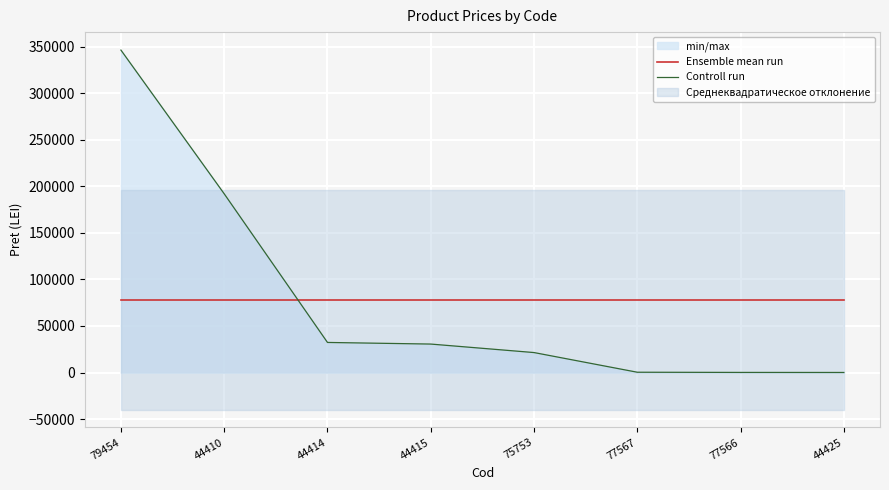

True or false: Controll run and Ensemble mean run intersect in this chart.

True